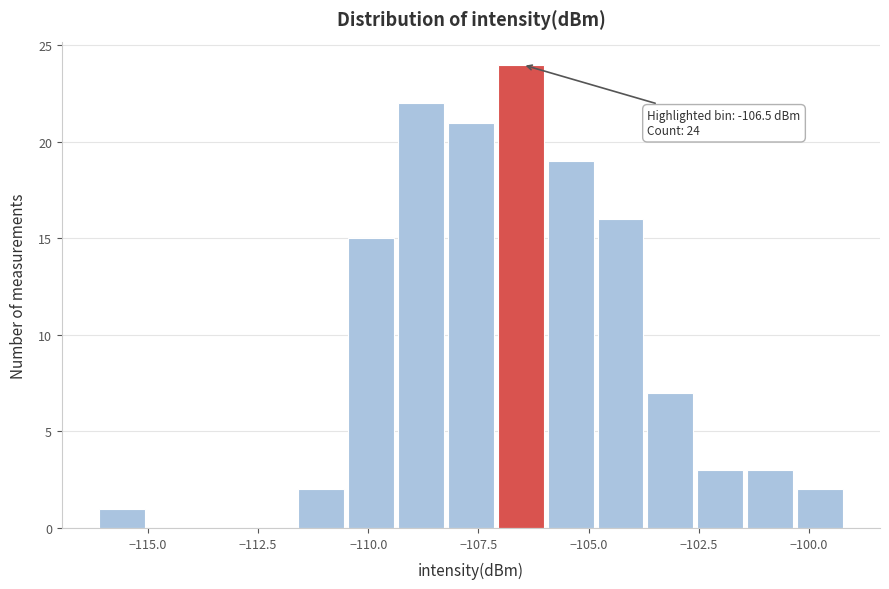

Read against the x-axis, roughly where is the centre of the tallest bar?

-106.5